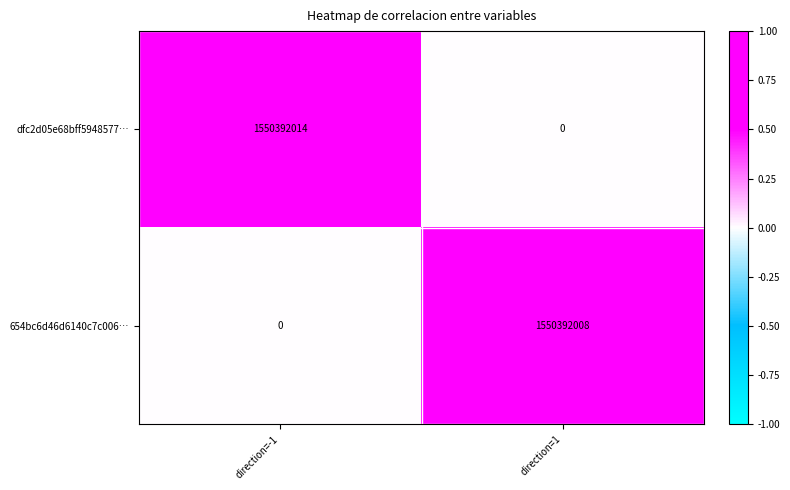

List the series in order of their overall mean, lowest first.

654bc6d46d6140c7c006…, dfc2d05e68bff5948577…